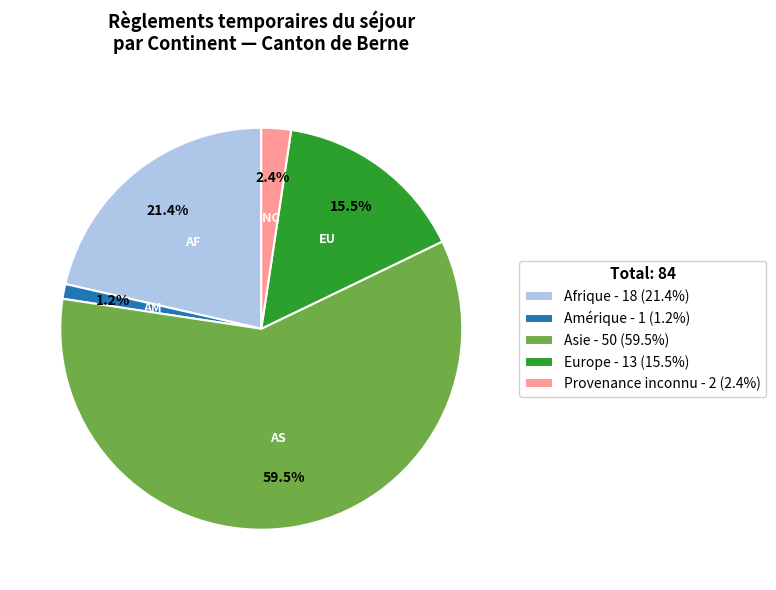

Which has a higher value, Afrique or Provenance inconnu?

Afrique